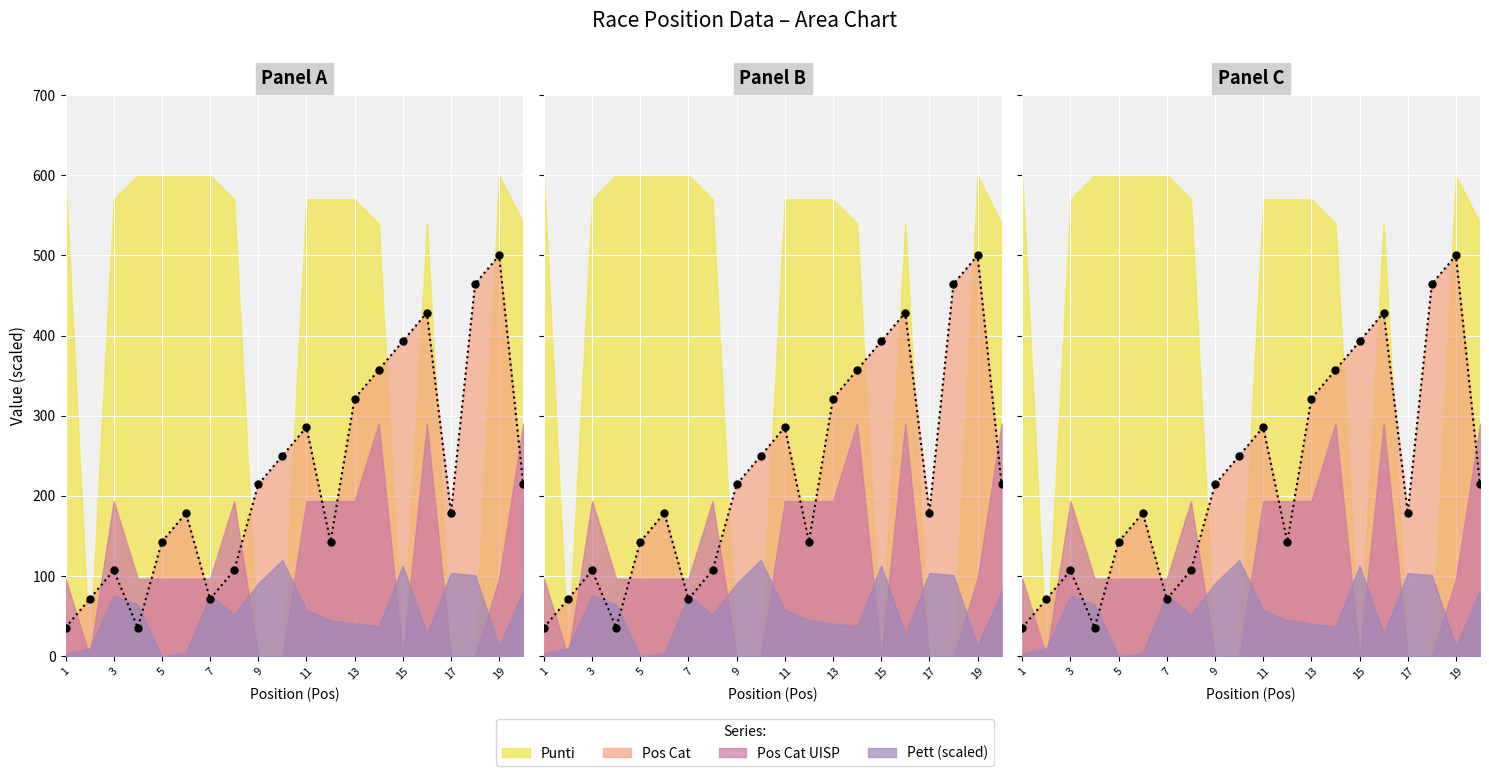

Reading left to right, list all the values displayed in this chart.

Pett: 579	587	664	651	575	580	665	636	682	716	643	628	623	619	708	608	697	694	590	671
Pos Cat: 1	2	3	1	4	5	2	3	6	7	8	4	9	10	11	12	5	13	14	6
Pos Cat UISP: 1	0	2	1	1	1	1	2	0	0	2	2	2	3	0	3	0	0	1	3
Punti: 20	0	19	20	20	20	20	19	0	0	19	19	19	18	0	18	0	0	20	18